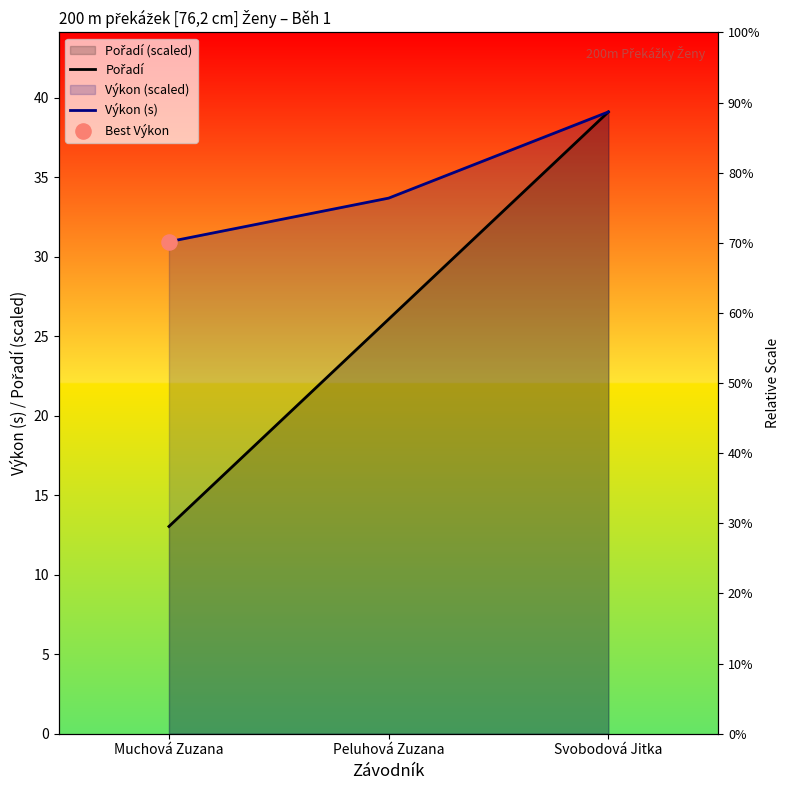

Is the value of Výkon (s) at Muchová Zuzana greater than the value of Pořadí at Peluhová Zuzana?

Yes